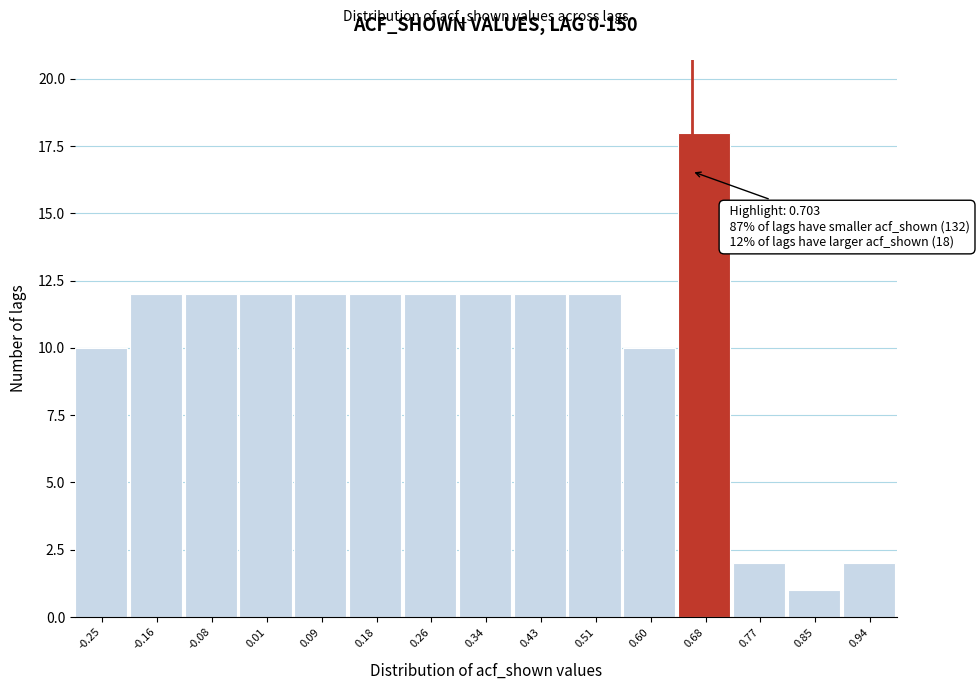

Reading right to left, list all the values displayed in this chart.

0.94=2	0.85=1	0.77=2	0.68=18	0.60=10	0.51=12	0.43=12	0.34=12	0.26=12	0.18=12	0.09=12	0.01=12	-0.08=12	-0.16=12	-0.25=10